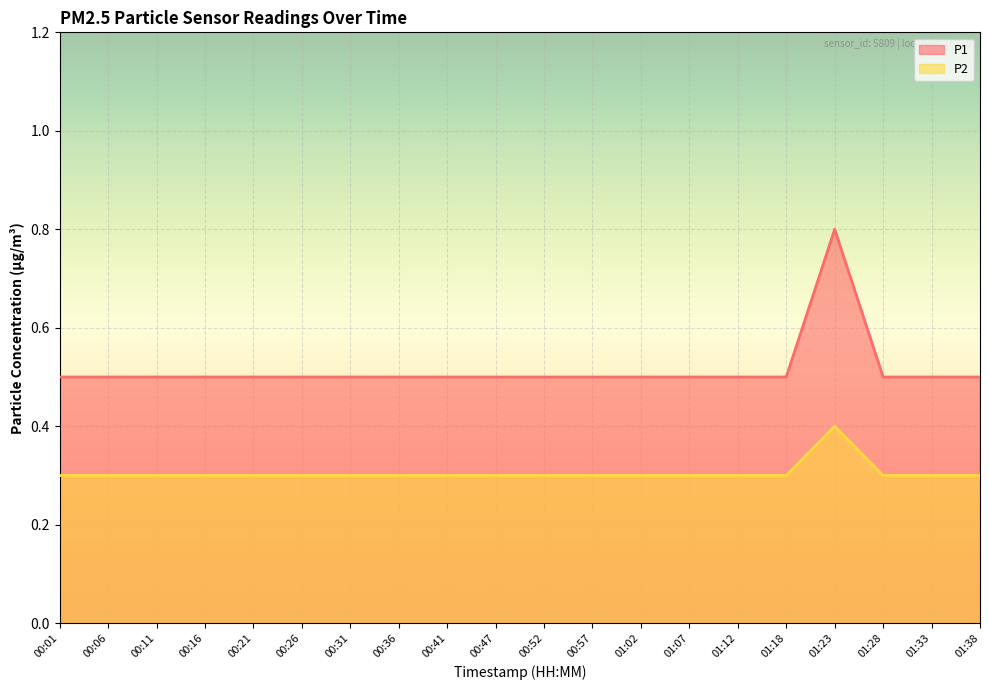

What is the sum of all P1 values?

10.3